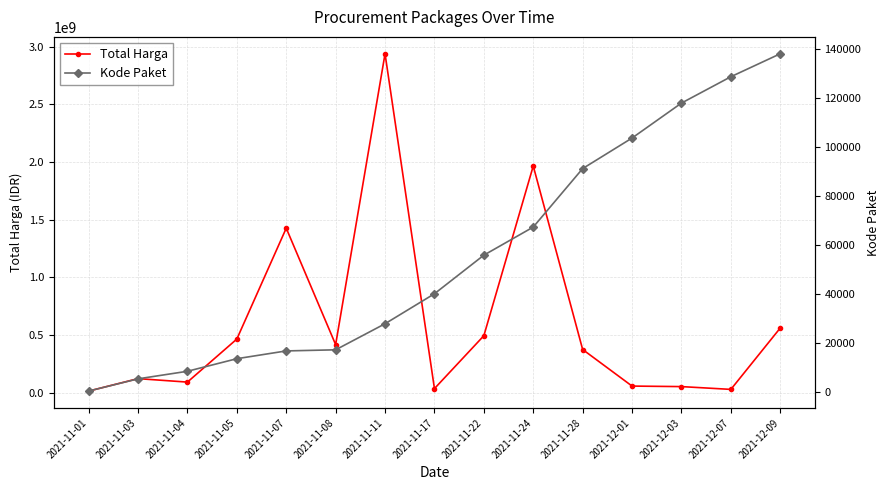

List the labels in order of Total Harga value, largest first.

2021-11-11, 2021-11-24, 2021-11-07, 2021-12-09, 2021-11-22, 2021-11-05, 2021-11-08, 2021-11-28, 2021-11-03, 2021-11-04, 2021-12-01, 2021-12-03, 2021-11-17, 2021-12-07, 2021-11-01